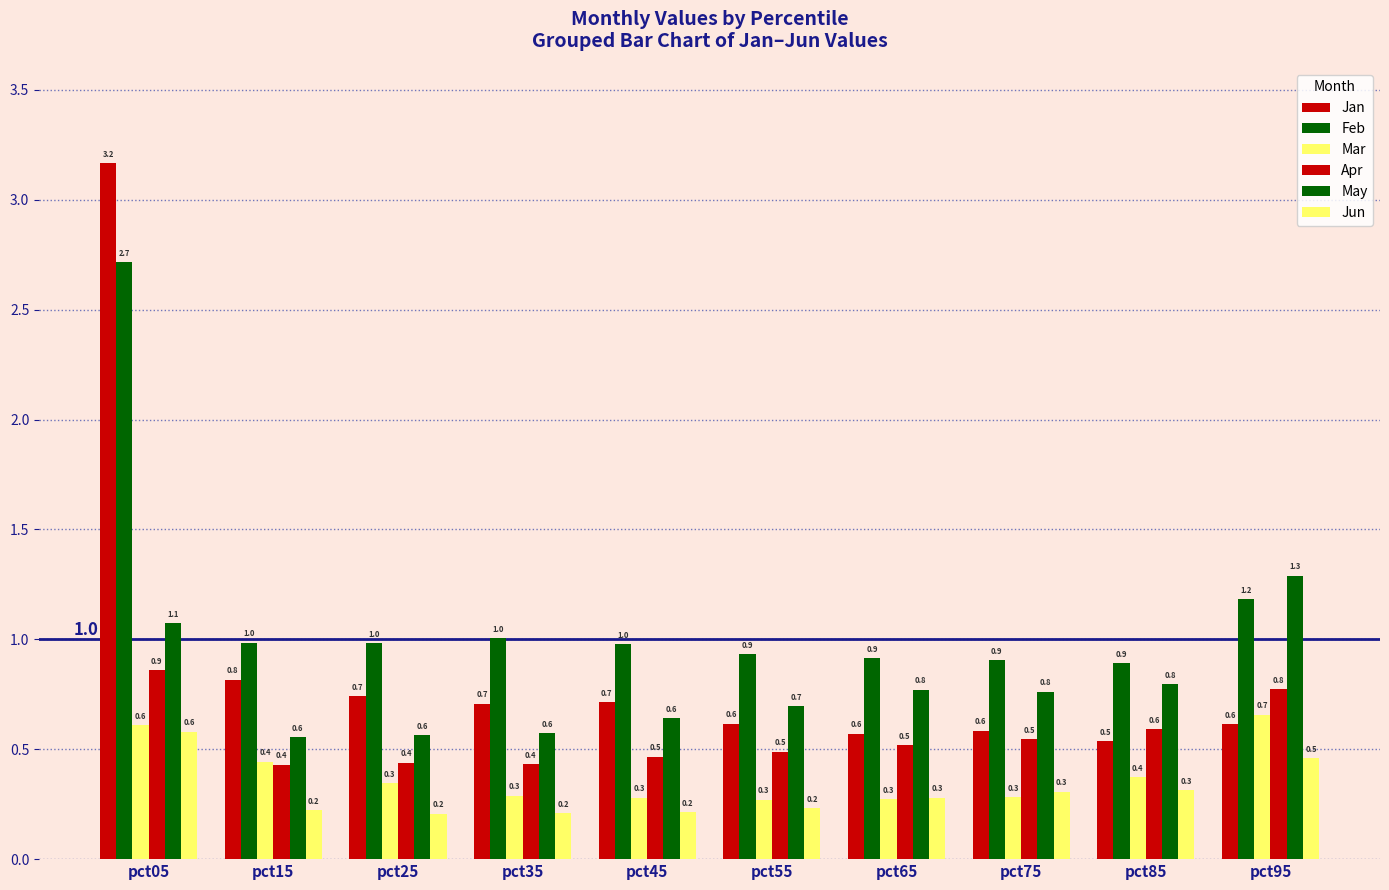

What is the highest value of the Jan series?

3.2